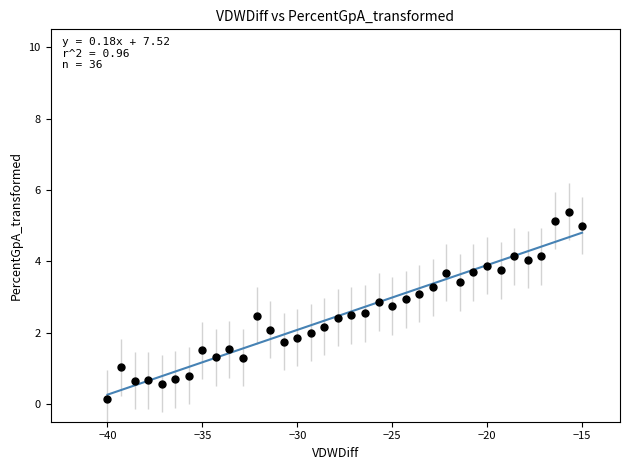

What is the range of Y values (max minus min)?

5.2